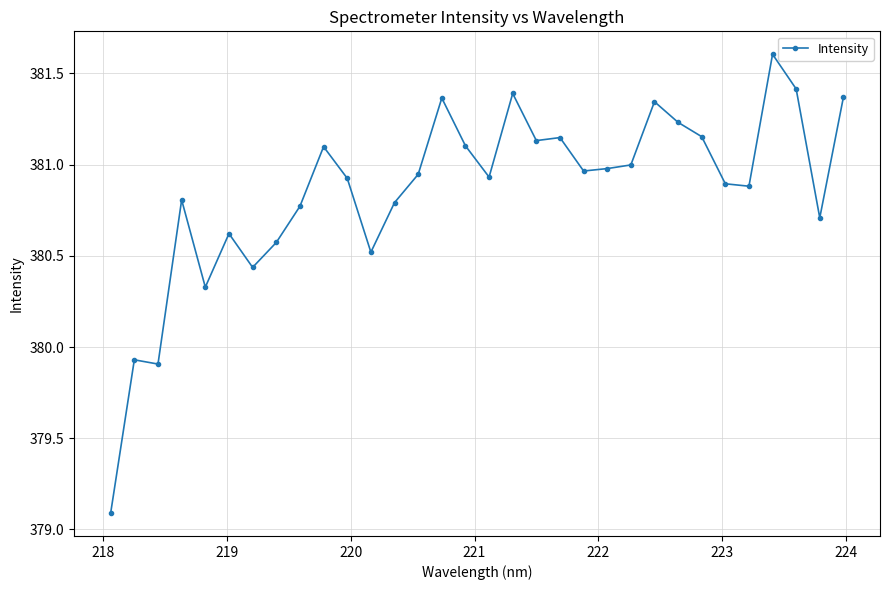

What is the smallest value displayed?

379.1